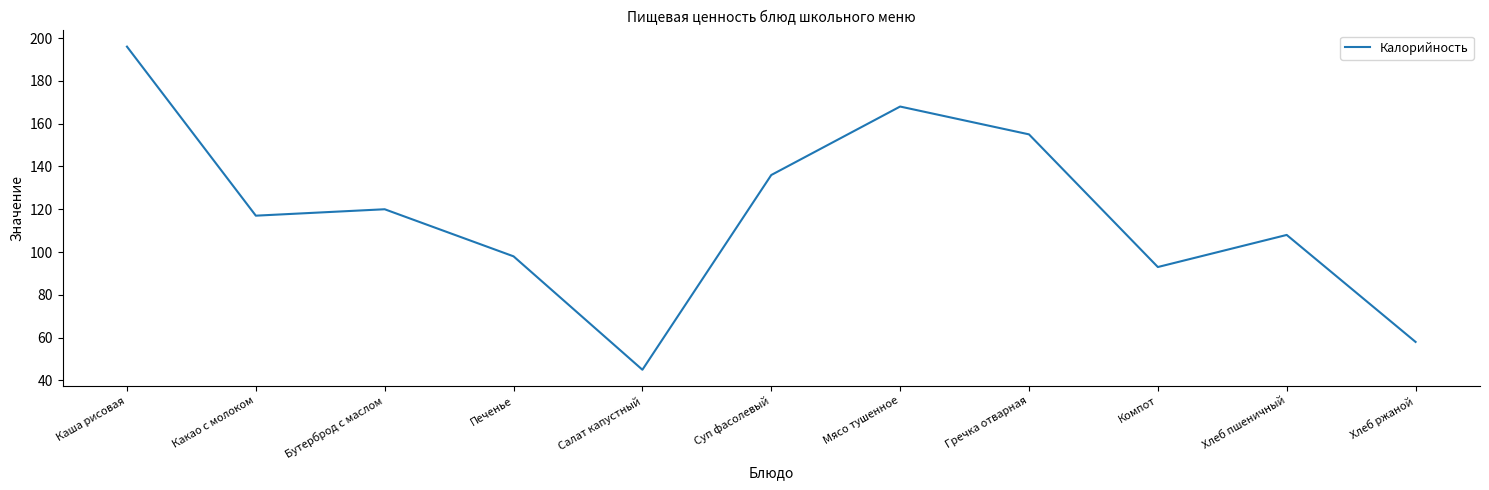

How many interior local valleys (lower than both neighbors) does the data have?

3